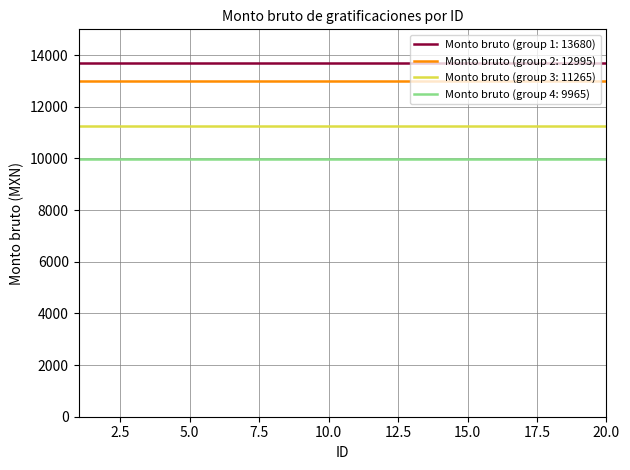

True or false: Monto bruto (group 2: 12995) and Monto bruto (group 4: 9965) cross at least once.

False